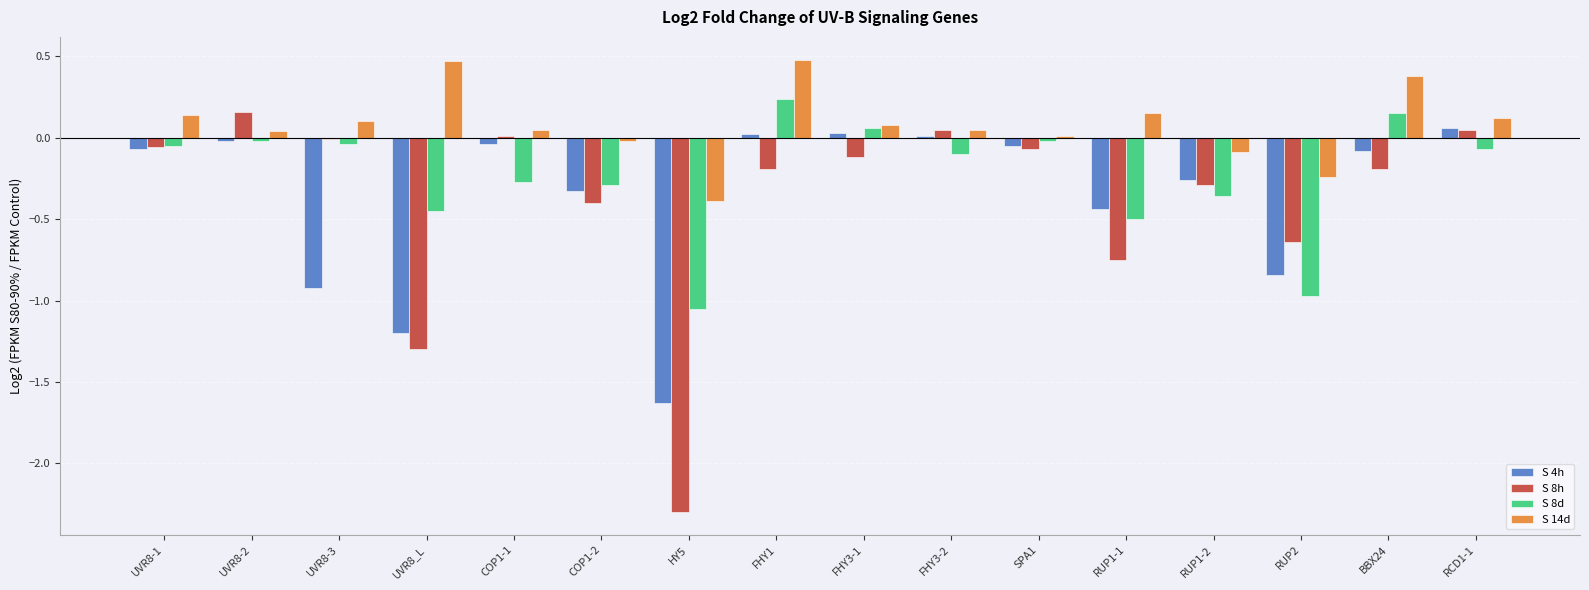

The S 14d series shows 0.1 at RCD1-1. True or false?

True